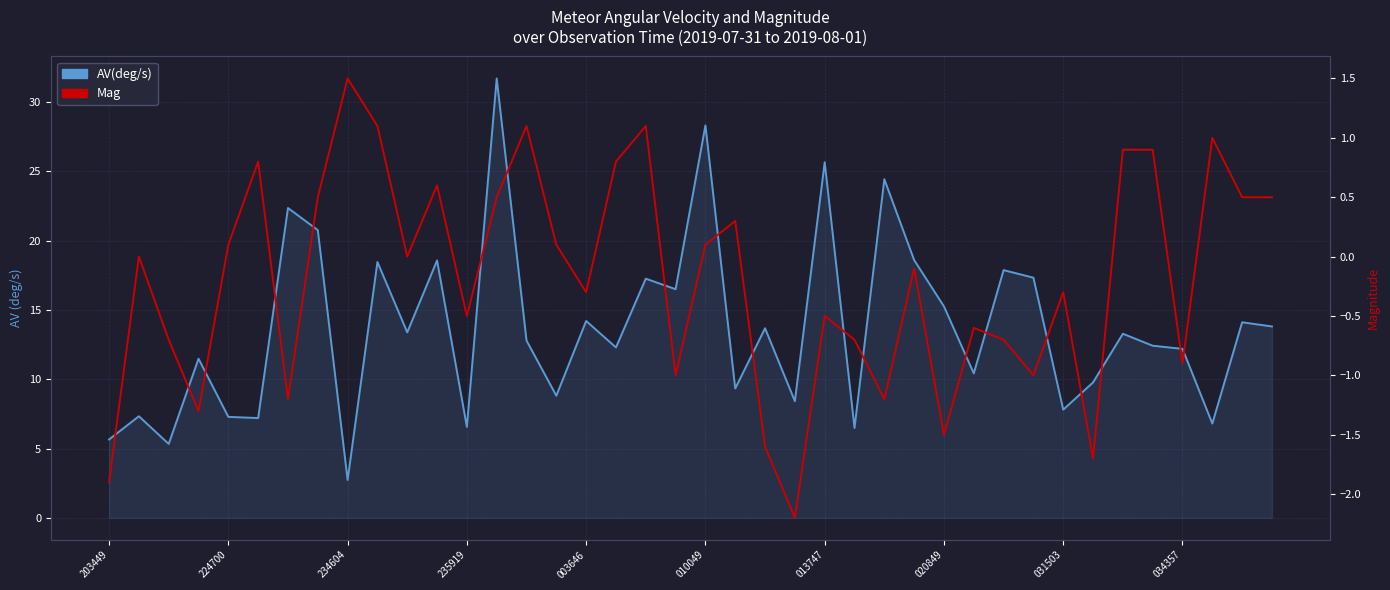

Rank the series at 18 from highest to lowest value.

AV(deg/s), Mag